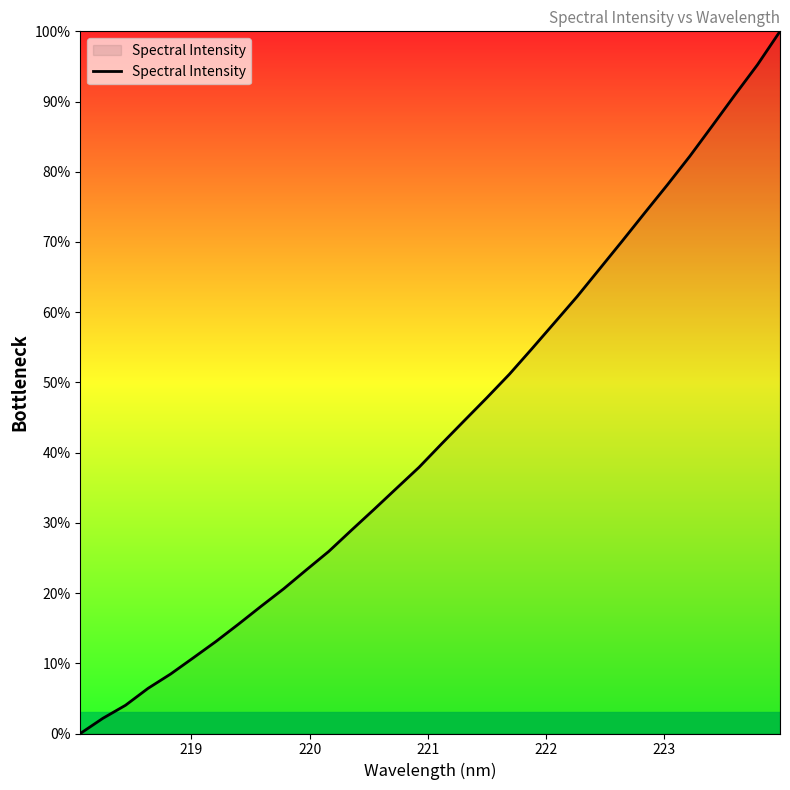

What is the greatest value displayed?

100.0